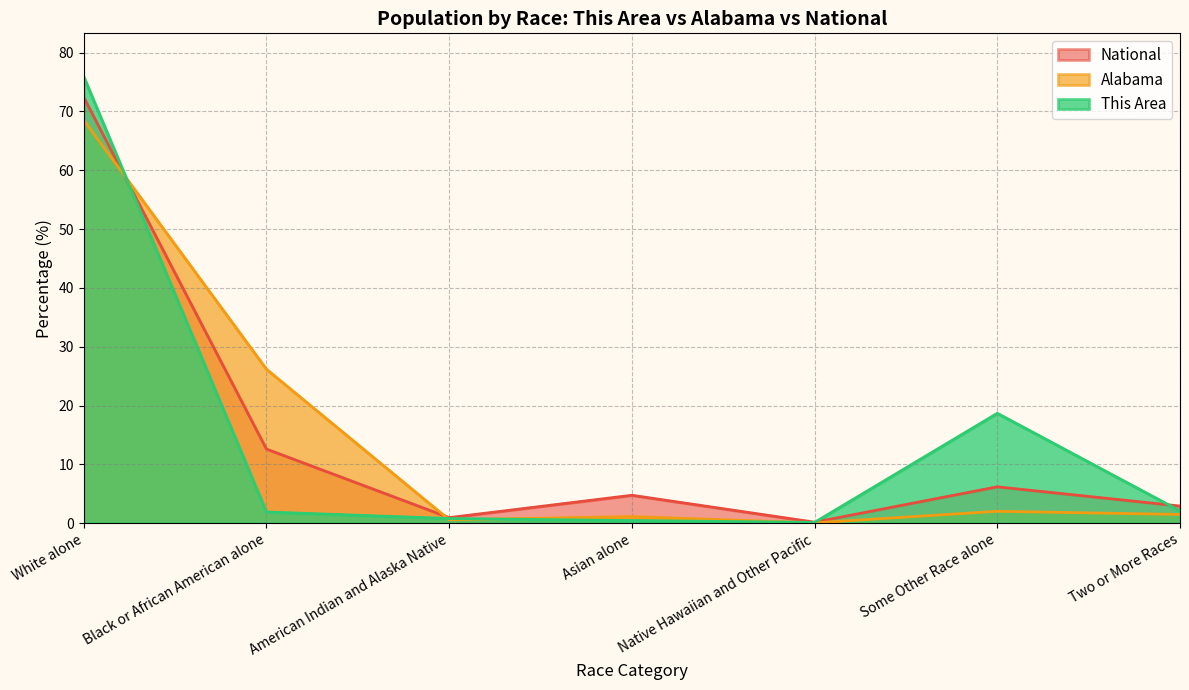

What is the label of the 7th point from the left?

Two or More Races